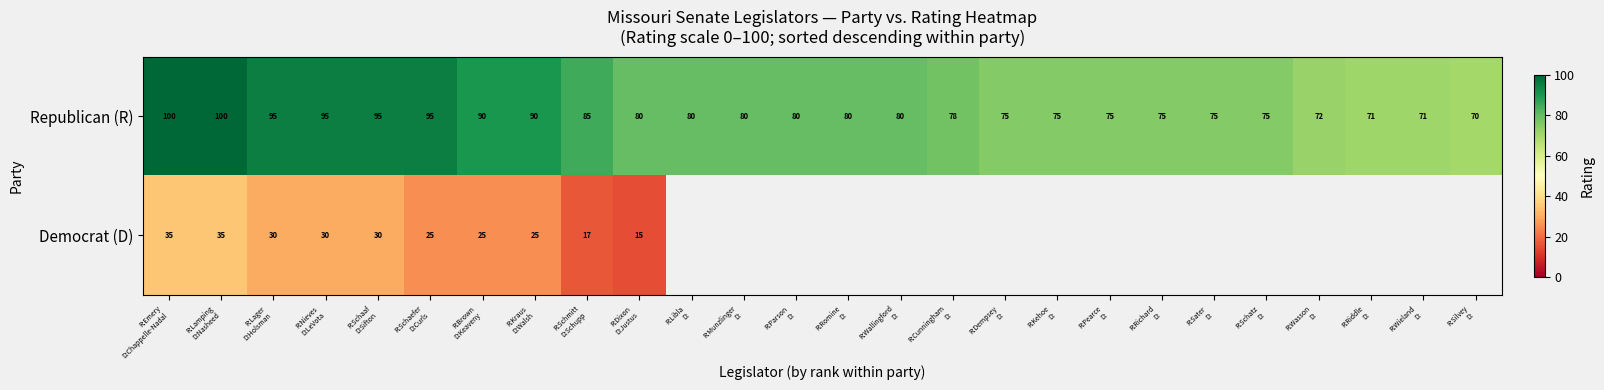

What is the maximum value for Republican (R)?

100